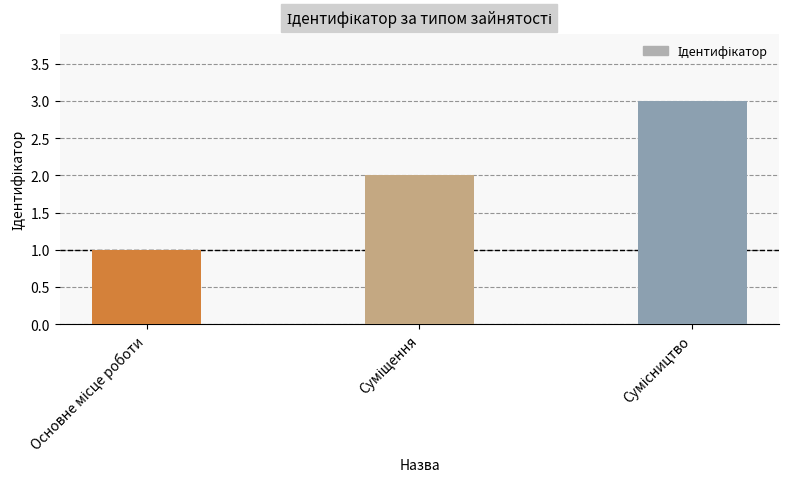

What is the greatest value displayed?

3